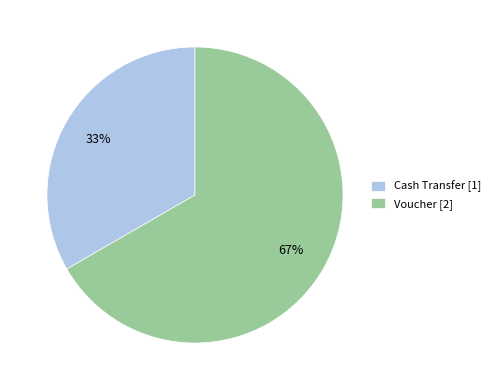

Which category accounts for the majority?

Voucher